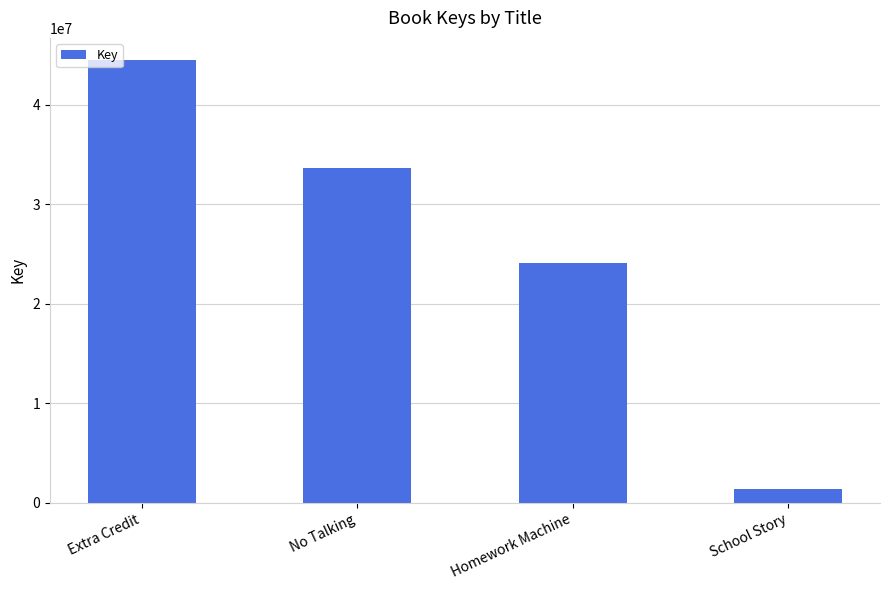

Is it true that the value at Homework Machine is 24080699?

True